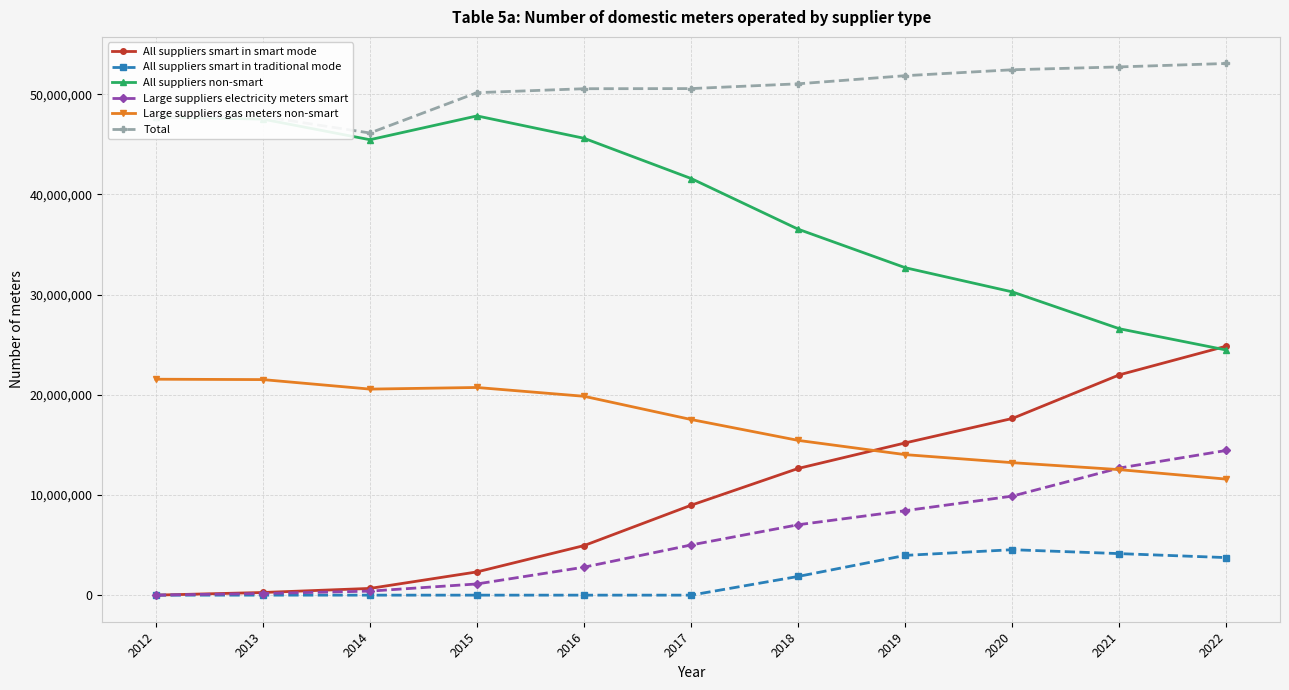

What is the spread (max minus min) of values at 2017?

50558511